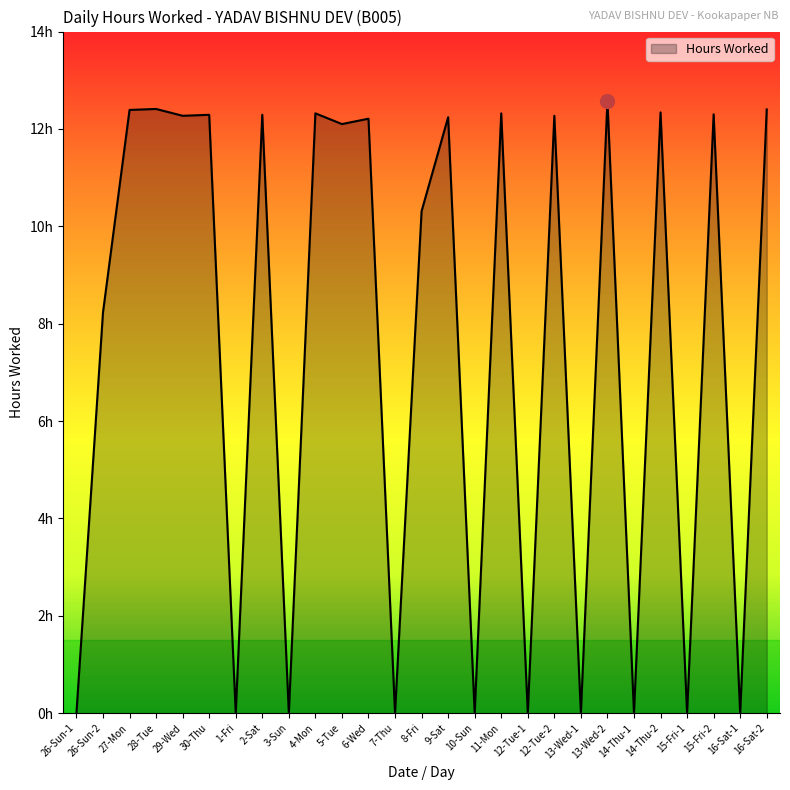

Which label corresponds to the smallest value in the chart?

26-Sun-1